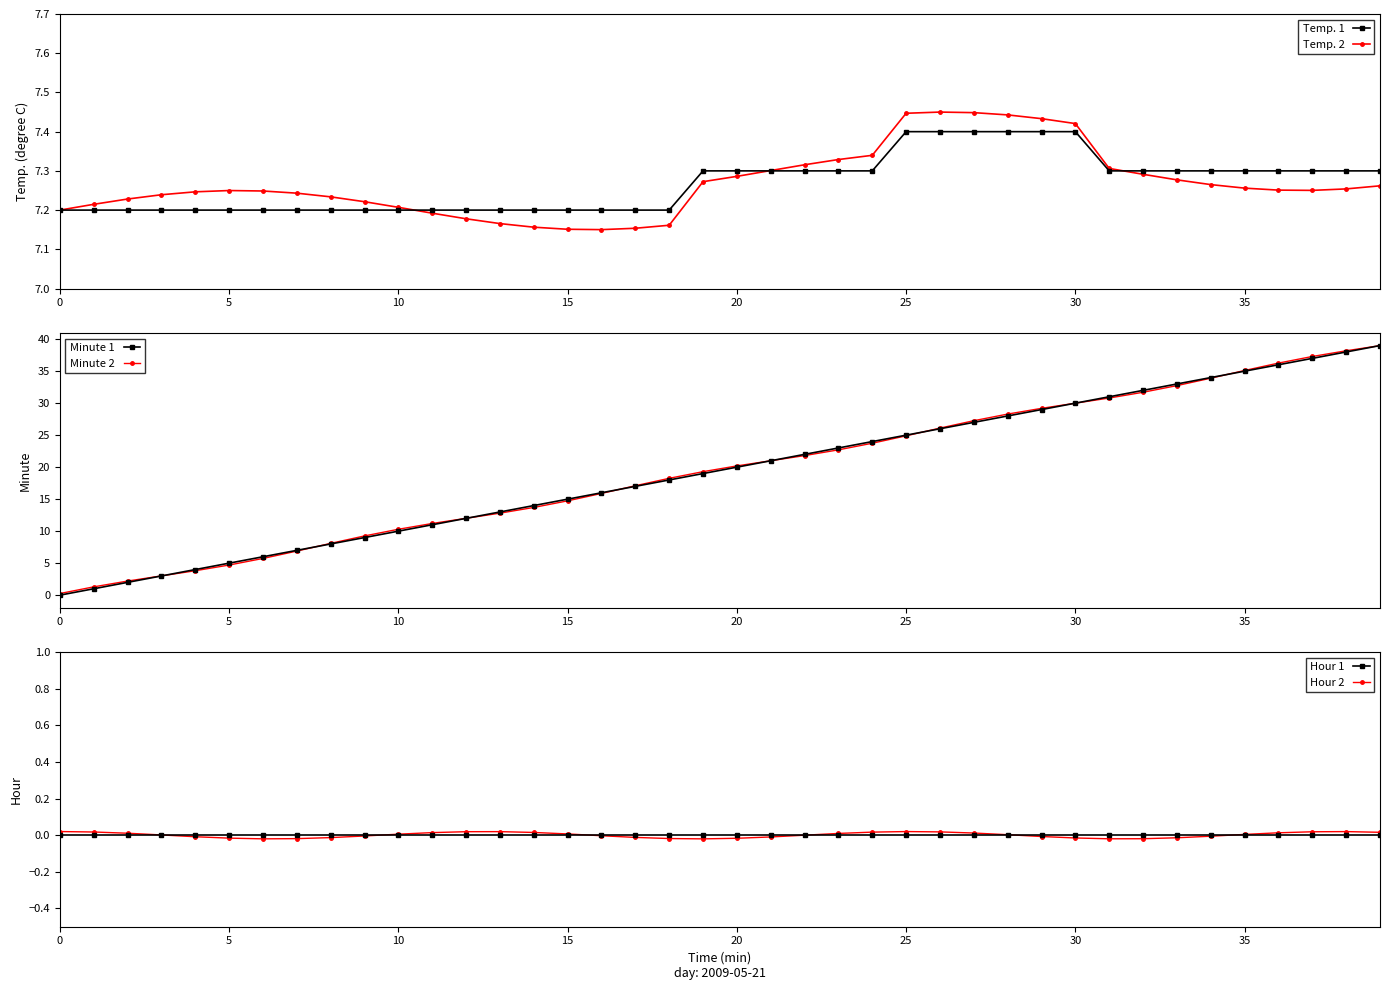

What are all the series names shown in the legend?

Temp. 1, Temp. 2, Minute 1, Minute 2, Hour 1, Hour 2